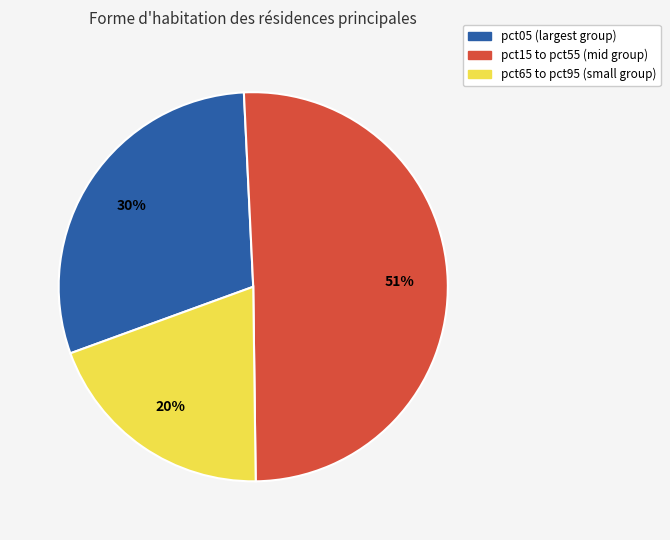

Is there any slice that represents more than half of the pie?

Yes